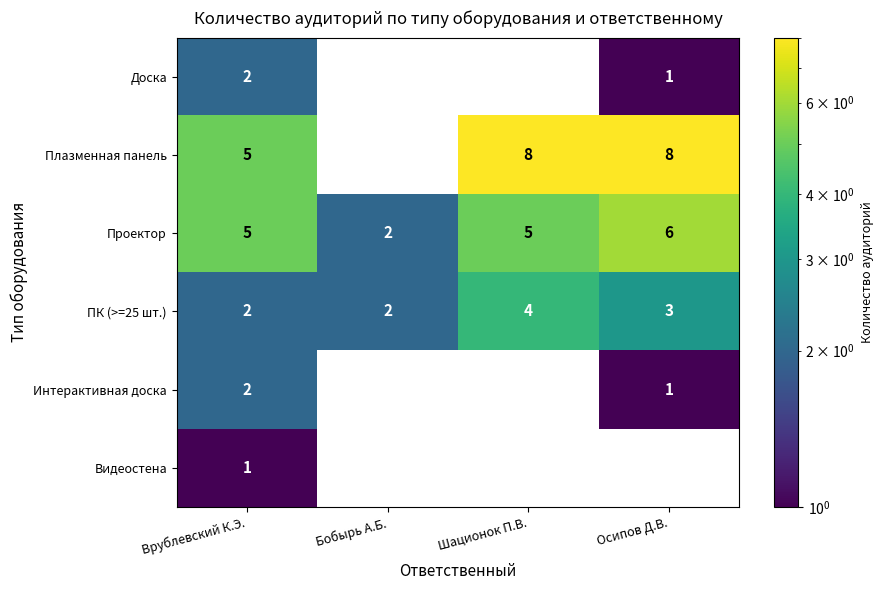

At which label is ПК (>=25 шт.) closest to 3?

Осипов Д.В.